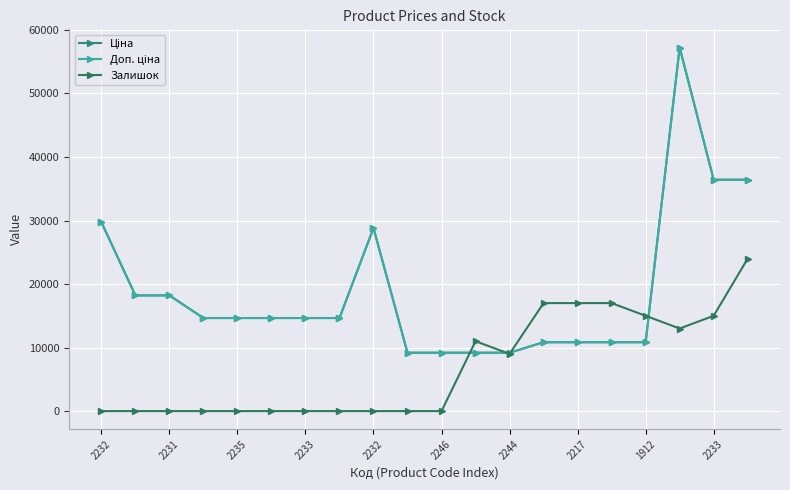

How many intersections are there between Ціна and Залишок?

4